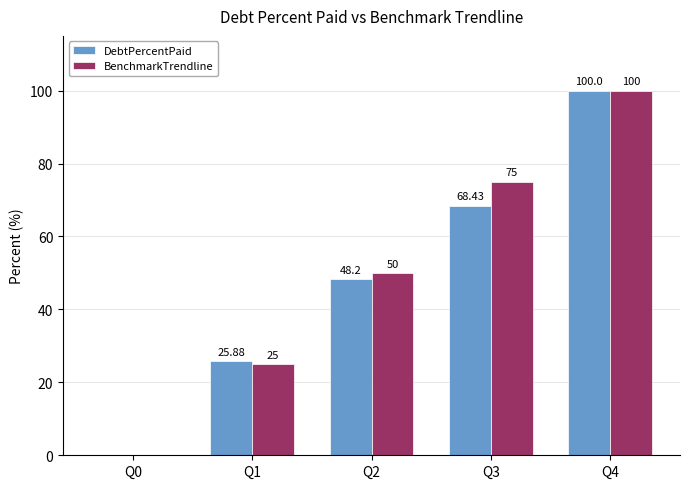

Between Q0 and Q3, which series saw the biggest shift?

BenchmarkTrendline